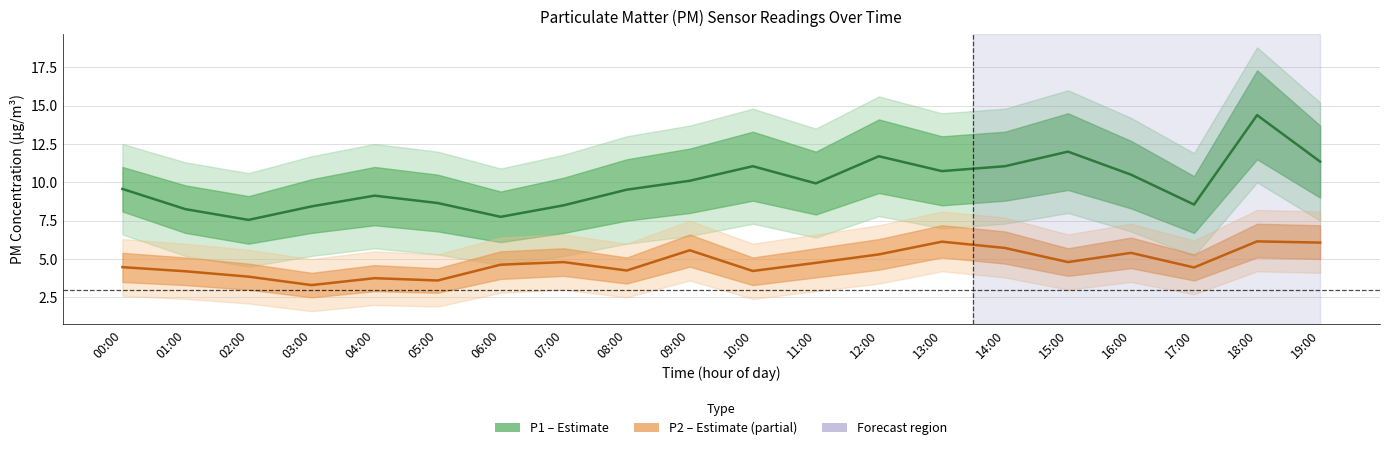

Which series changed the most between 18:00 and 19:00?

P1 (PM10)